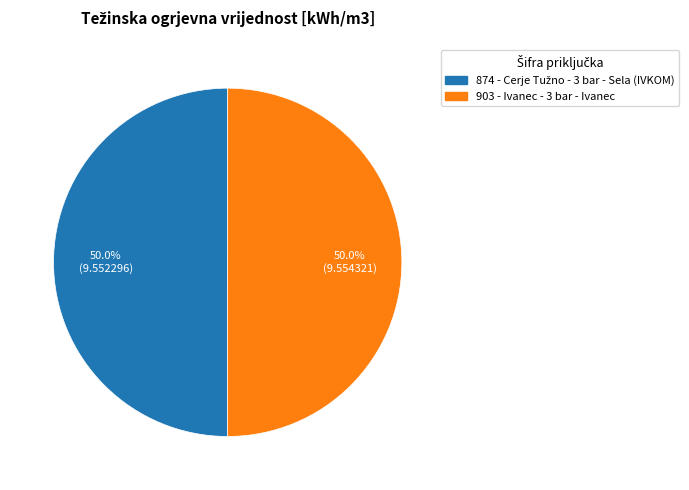

What percentage is the 874 slice, to the nearest percent?

50%